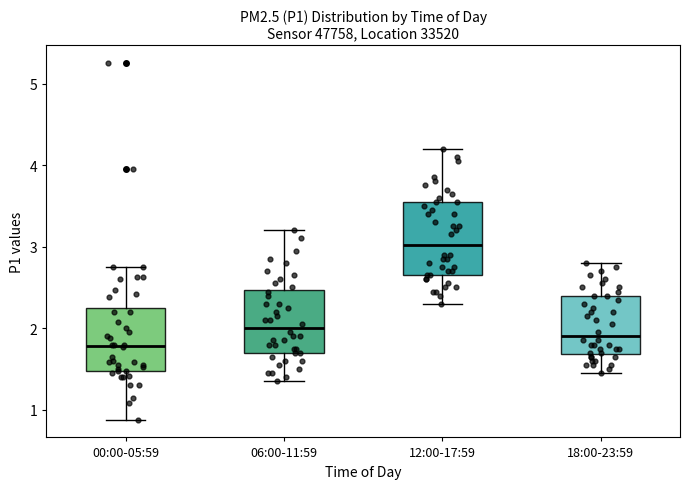

Where does the median line of the box for 18:00-23:59 sit on the y-axis? The values are not printed on the chart, so give them approximately, as read against the axis.

1.9